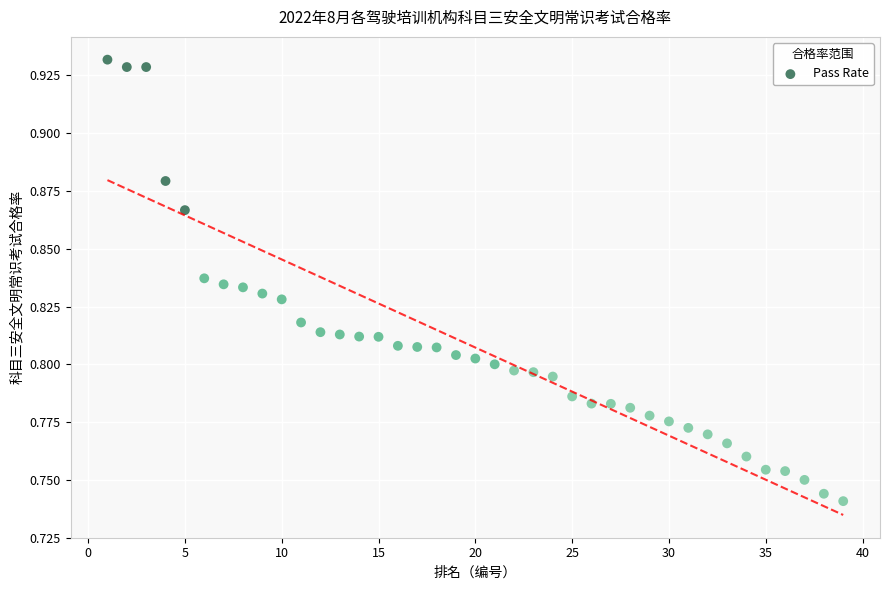

What is the range of X values (max minus min)?

38.0